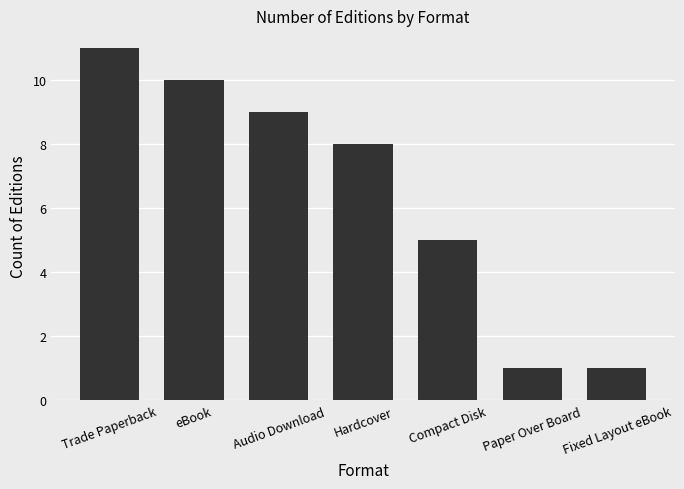

What position from the left is Fixed Layout eBook?

7